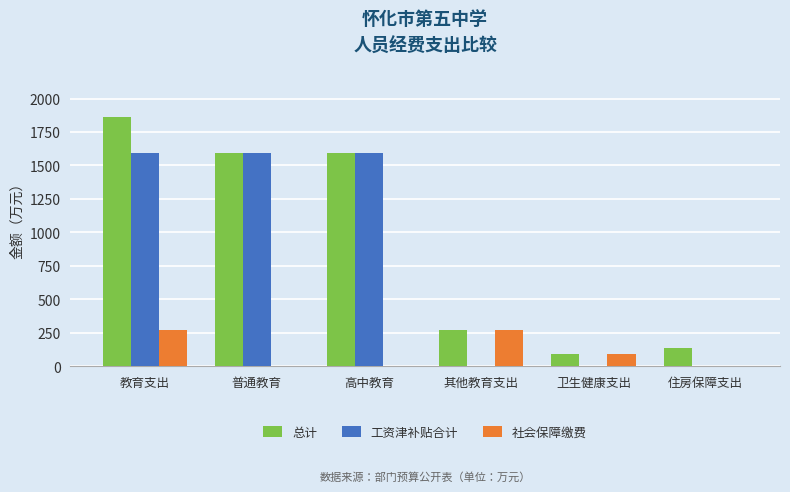

What is the maximum value shown in the chart?

1859.6